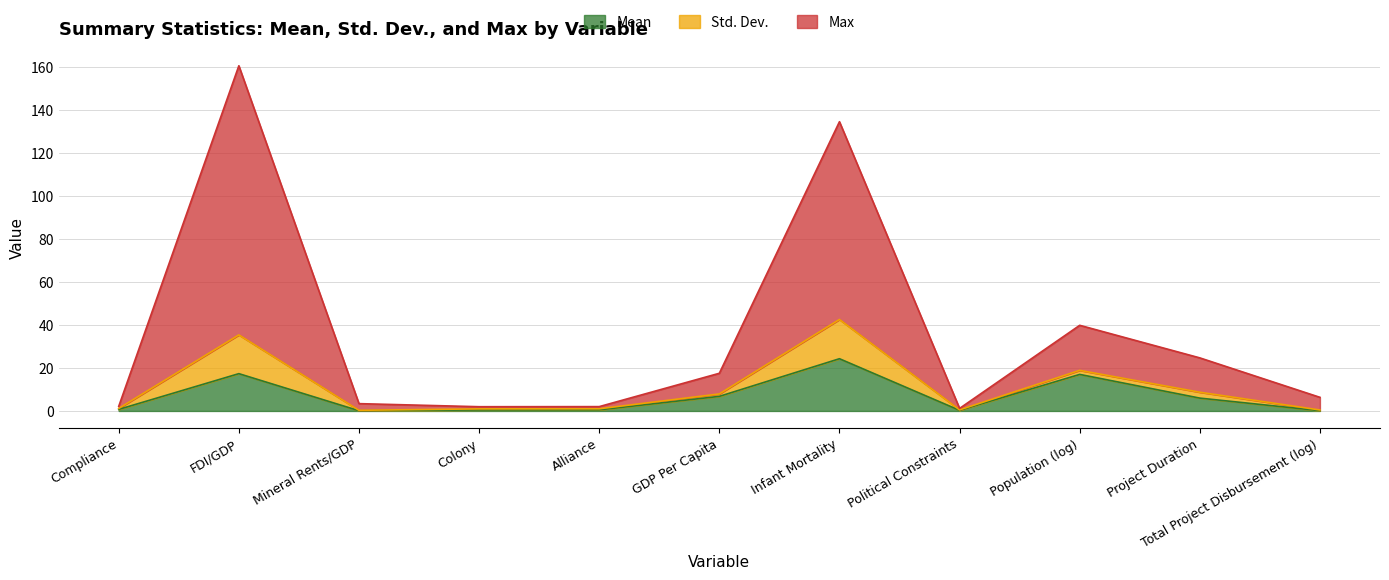

The Std. Dev. series shows 1.2 at Political Constraints. True or false?

True